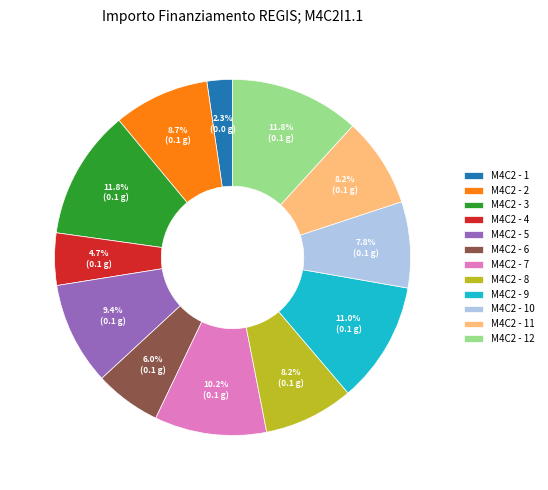

Approximately how many times larger is the value at M4C2 - 4 compared to M4C2 - 9?

0.4